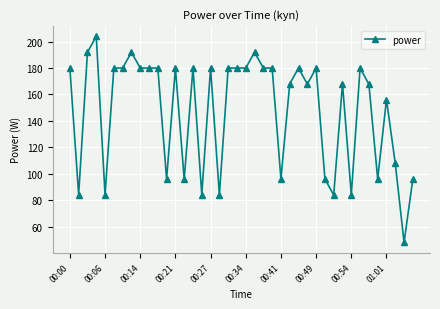

What is the maximum value shown in the chart?

203.9